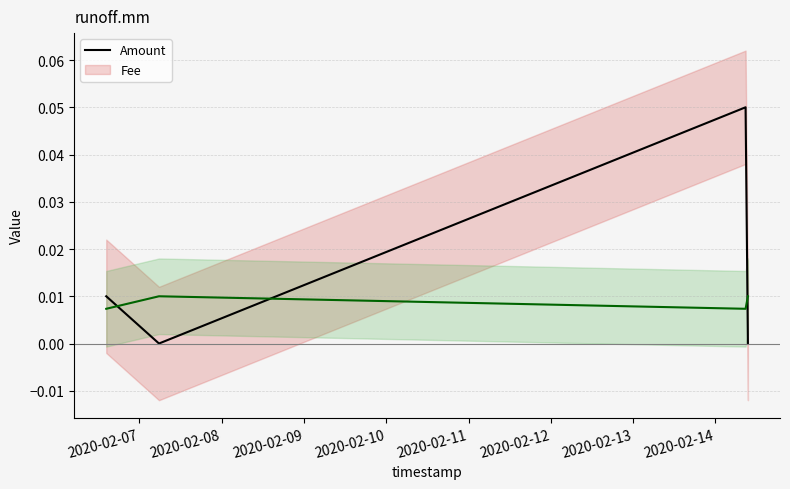

What is the value of the Amount point at the 3rd from the left?

0.1